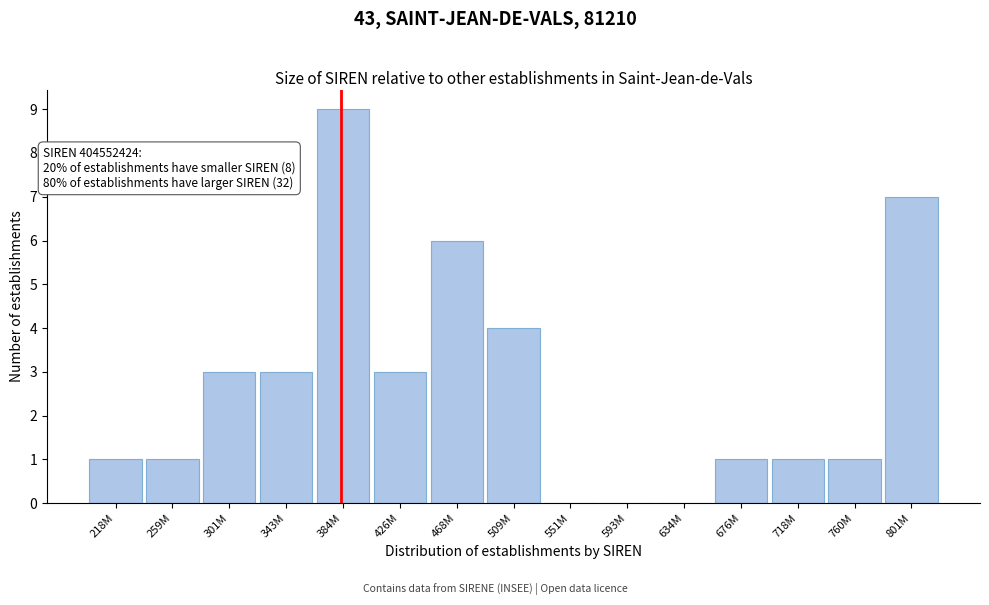

Reading right to left, transcribe all the data shown in this chart.

801M=7	760M=1	718M=1	676M=1	634M=0	593M=0	551M=0	509M=4	468M=6	426M=3	384M=9	343M=3	301M=3	259M=1	218M=1